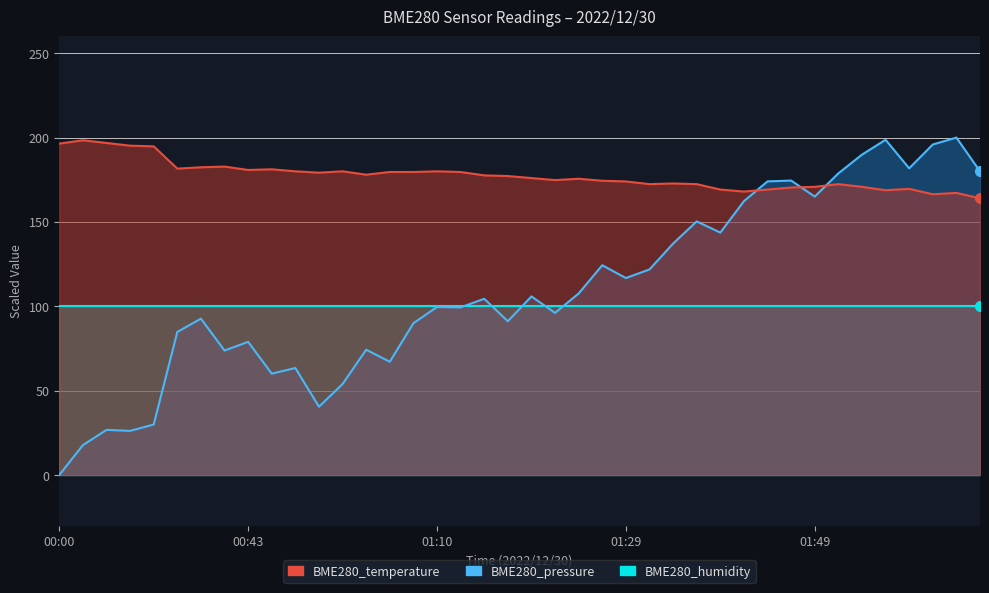

What is the difference between the second highest and minimum values in the BME280_pressure series?

198.7